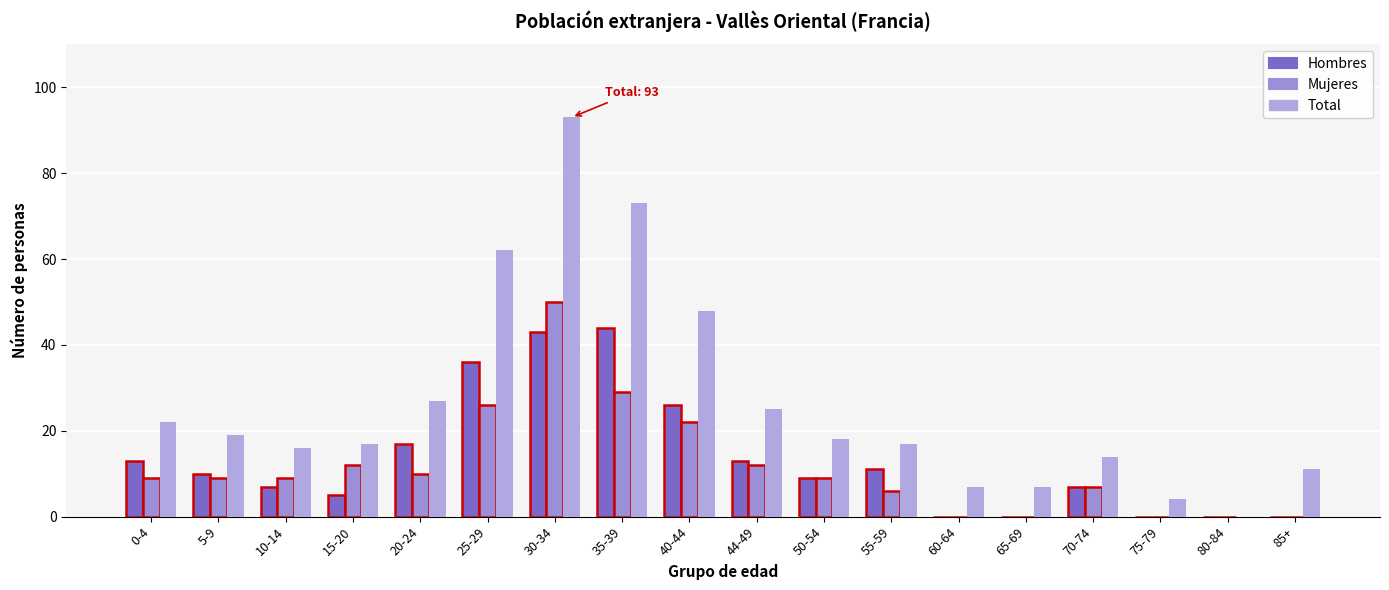

At which category is the sum across all series the highest?

30-34